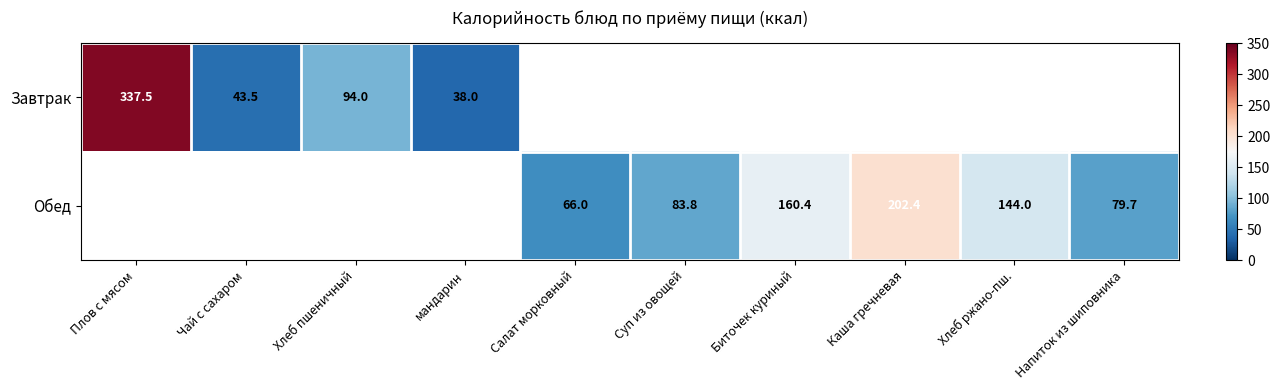

Is the value of Обед at Биточек куриный greater than the value of Завтрак at Хлеб пшеничный?

Yes